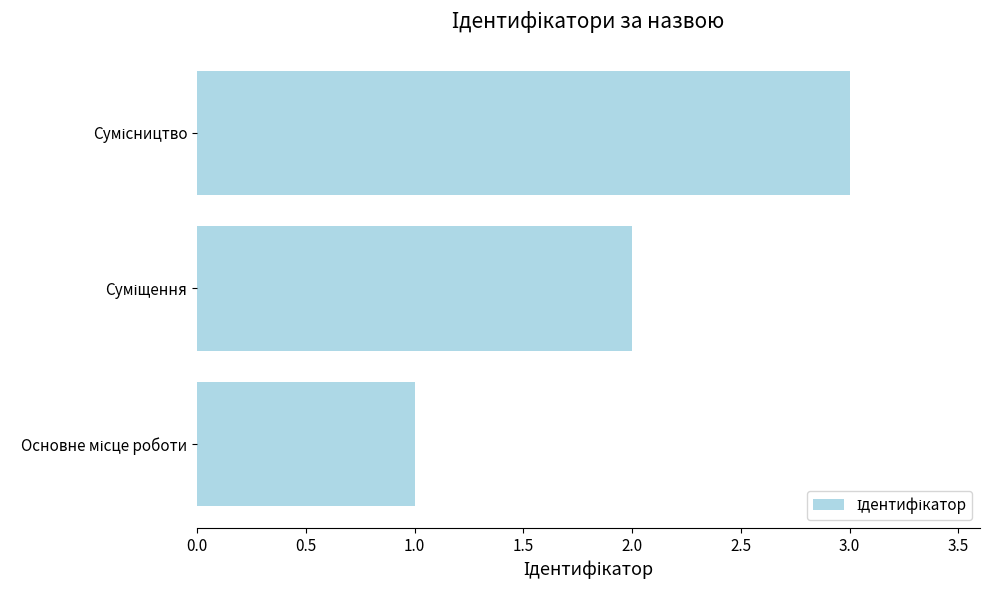

What is the sum of all values?

6